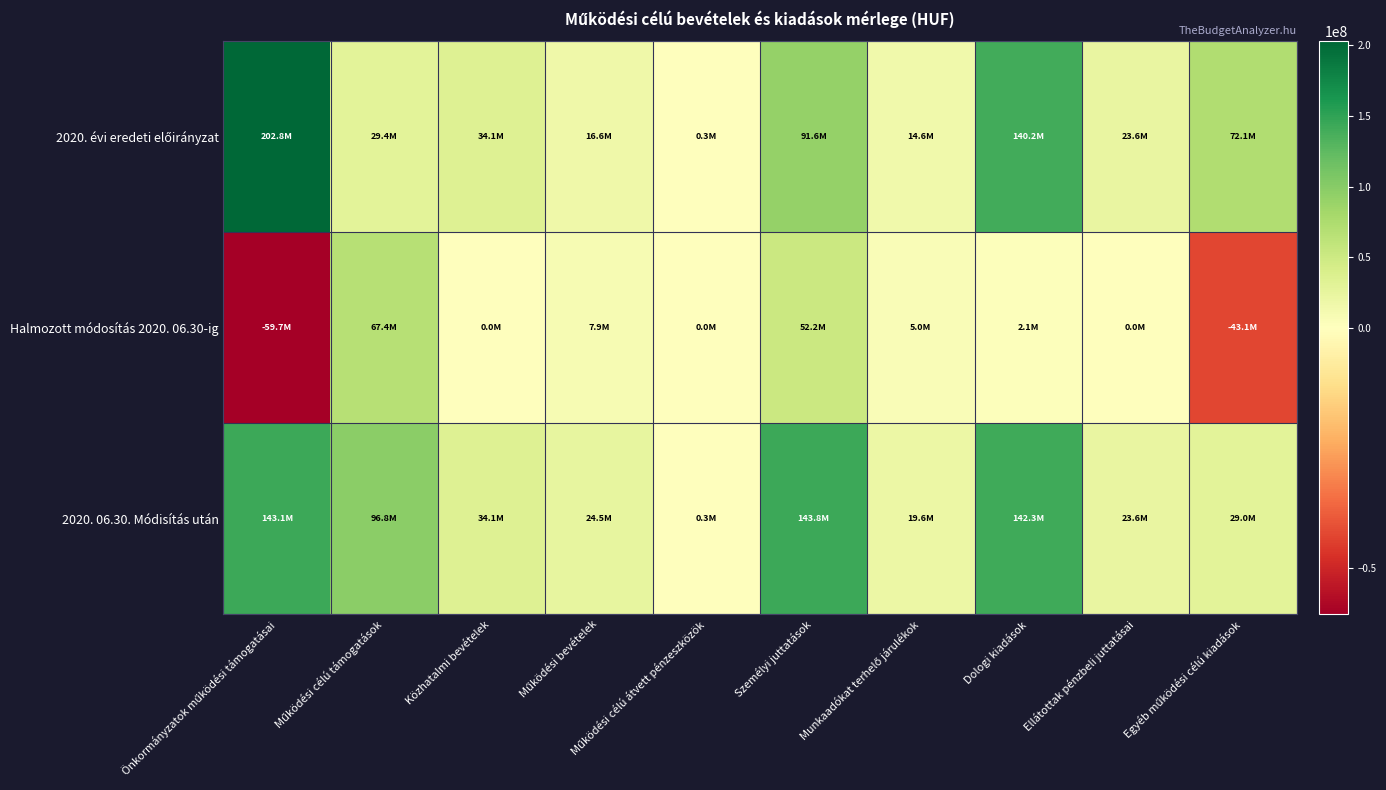

Which series changed the most between Önkormányzatok működési támogatásai and Működési célú átvett pénzeszközök?

2020. évi eredeti előirányzat